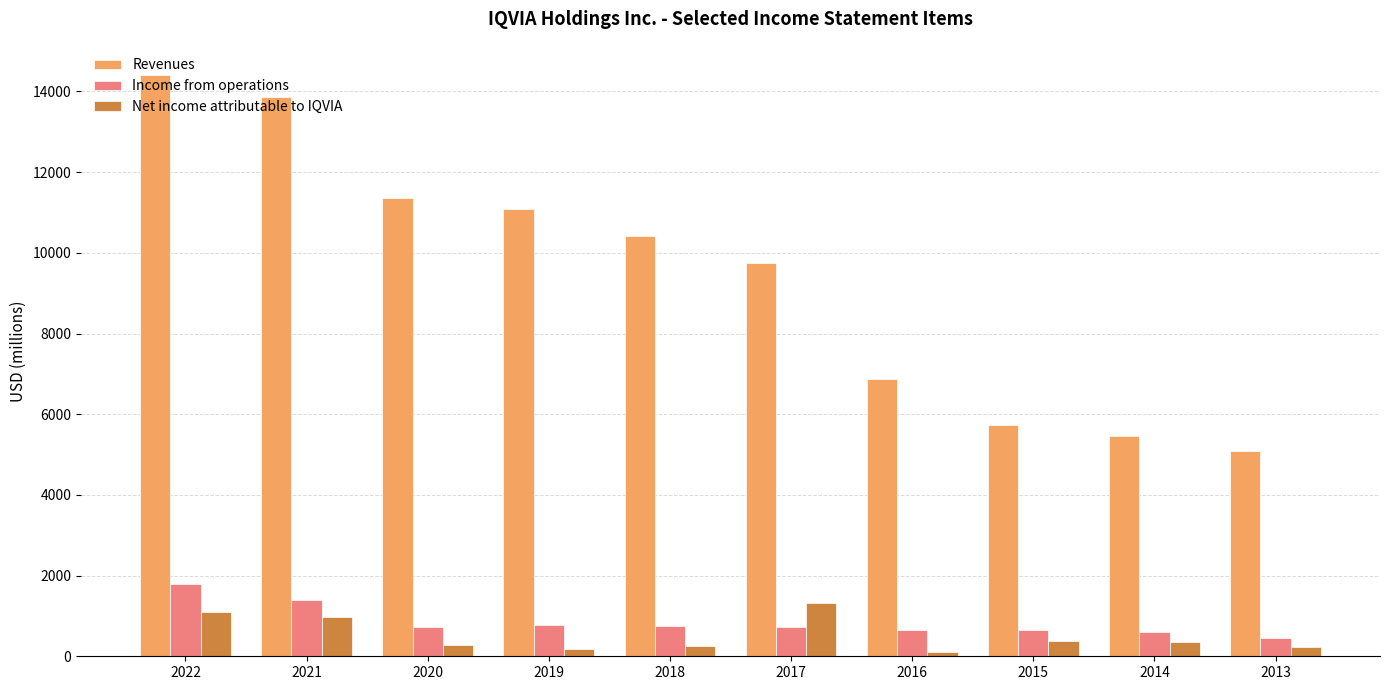

What is the difference between the maximum and minimum values in the Revenues series?

9310